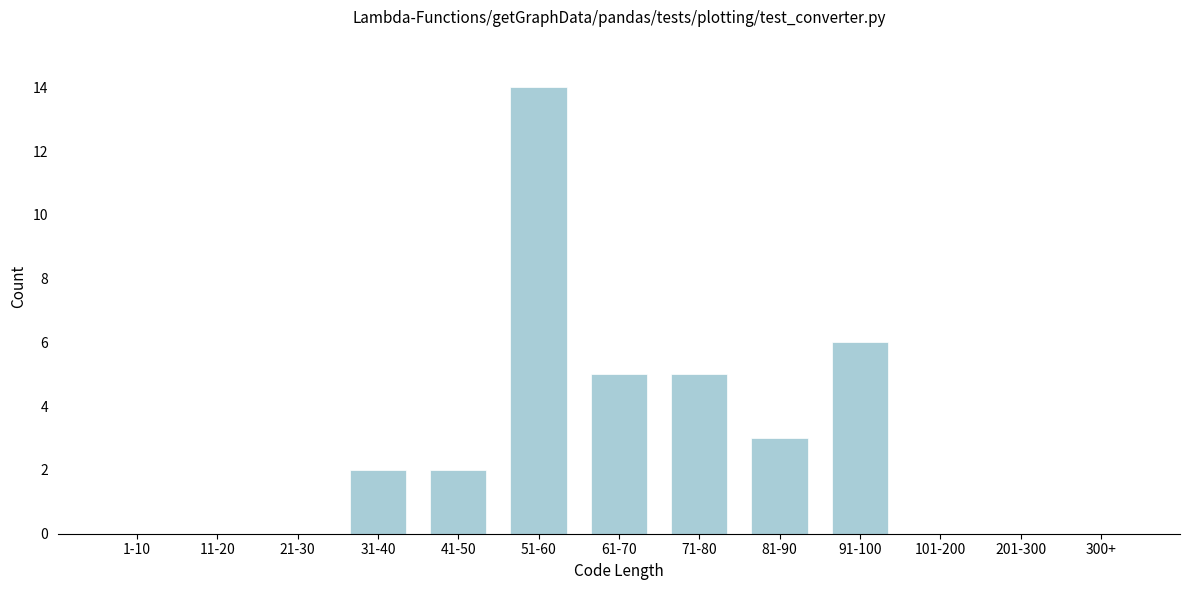

Reading left to right, extract all data points from this chart.

1-10=0	11-20=0	21-30=0	31-40=2	41-50=2	51-60=14	61-70=5	71-80=5	81-90=3	91-100=6	101-200=0	201-300=0	300+=0